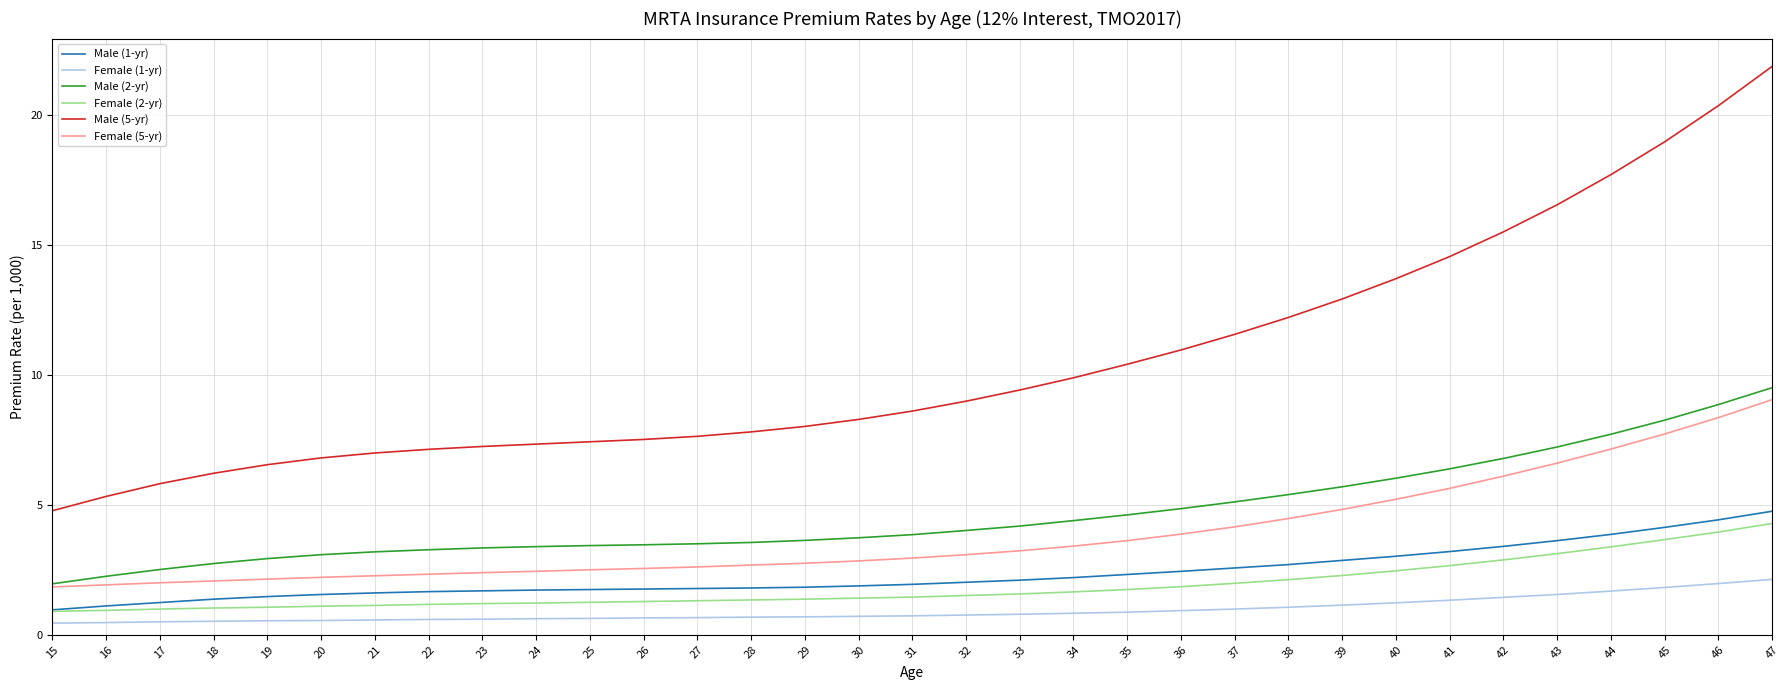

True or false: Male (2-yr) and Female (1-yr) cross at least once.

False